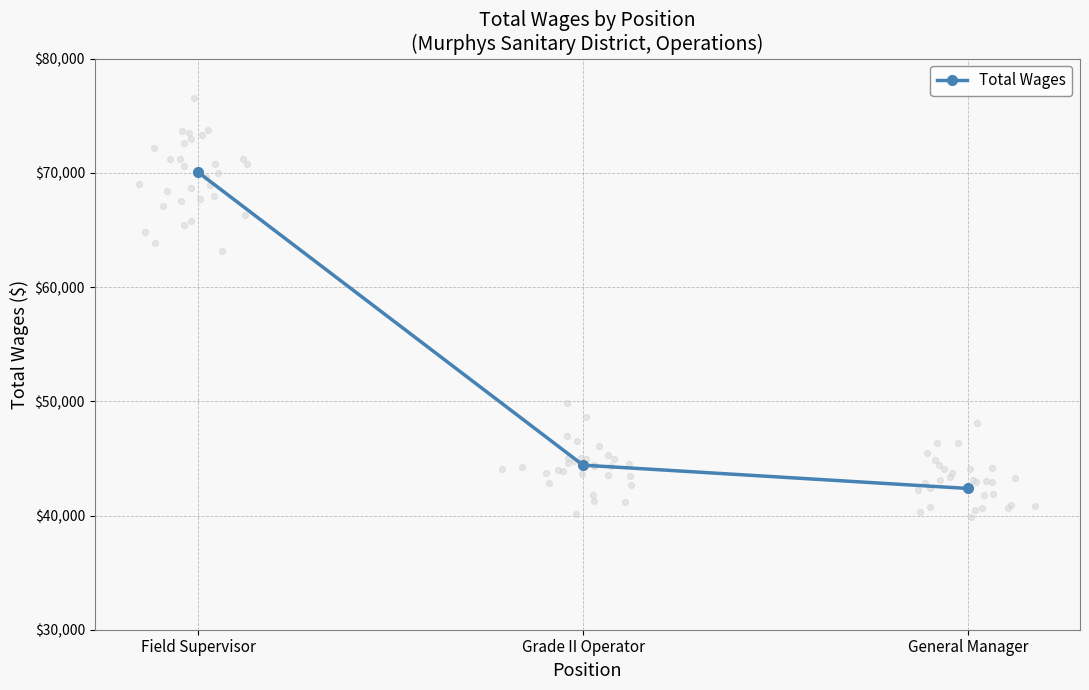

Which has a higher value, Grade II Operator or Field Supervisor?

Field Supervisor